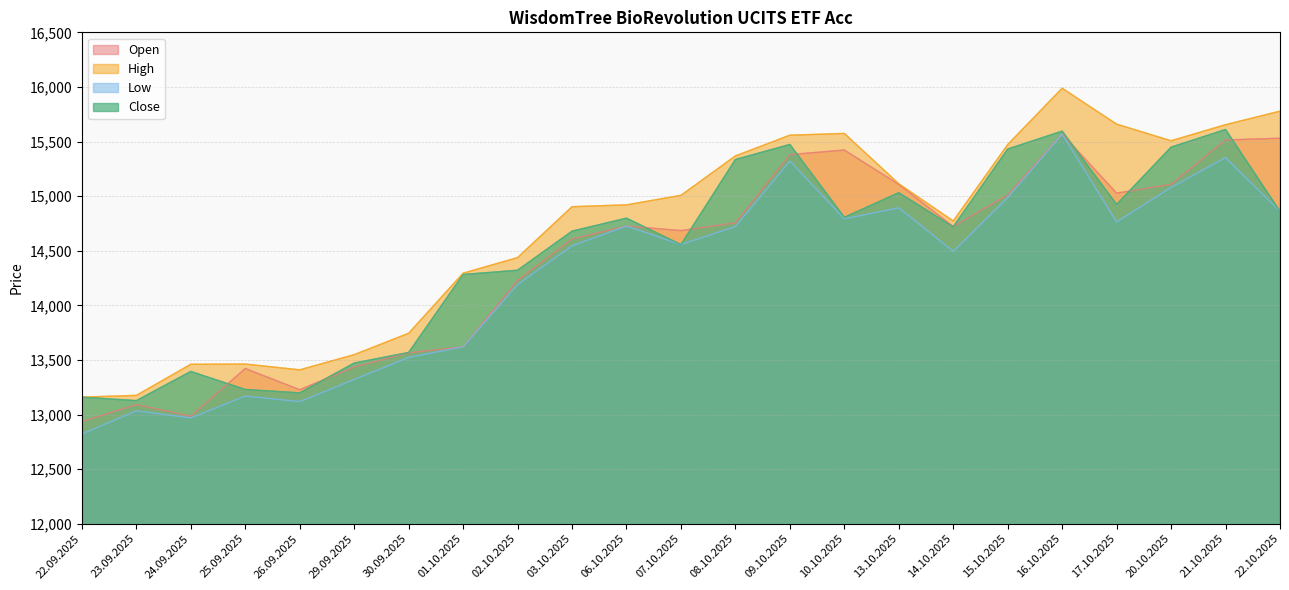

List the series in order of their peak value, lowest first.

Low, Open, Close, High